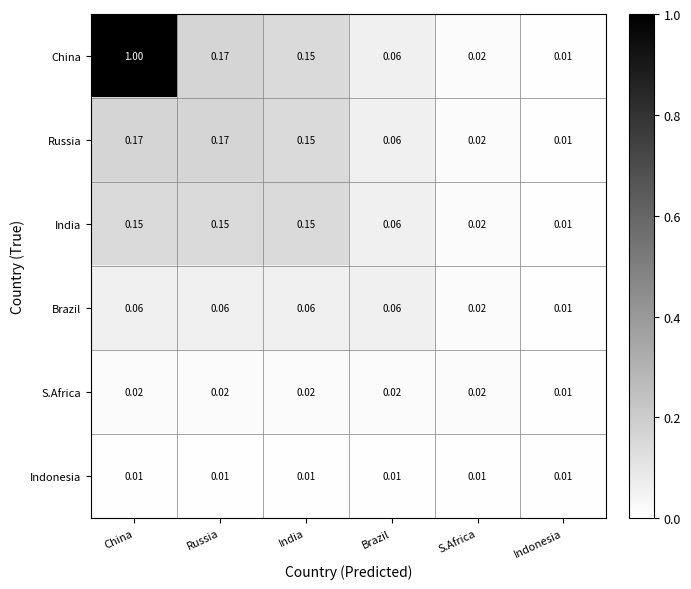

Rank the series at China from highest to lowest value.

China, Russia, India, Brazil, S.Africa, Indonesia